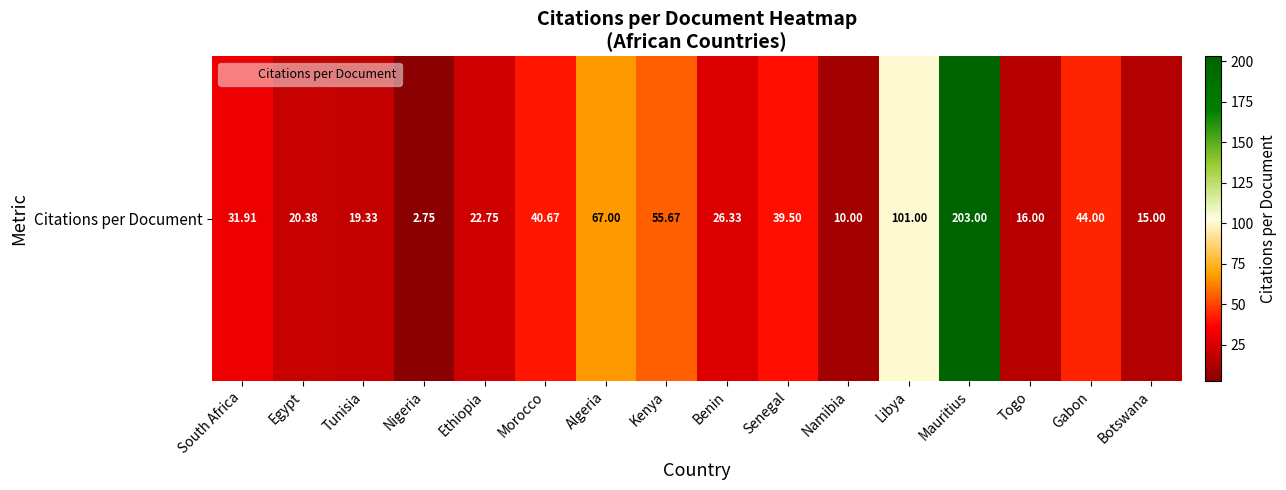

Rank the categories by value from lowest to highest.

Nigeria, Namibia, Botswana, Togo, Tunisia, Egypt, Ethiopia, Benin, South Africa, Senegal, Morocco, Gabon, Kenya, Algeria, Libya, Mauritius